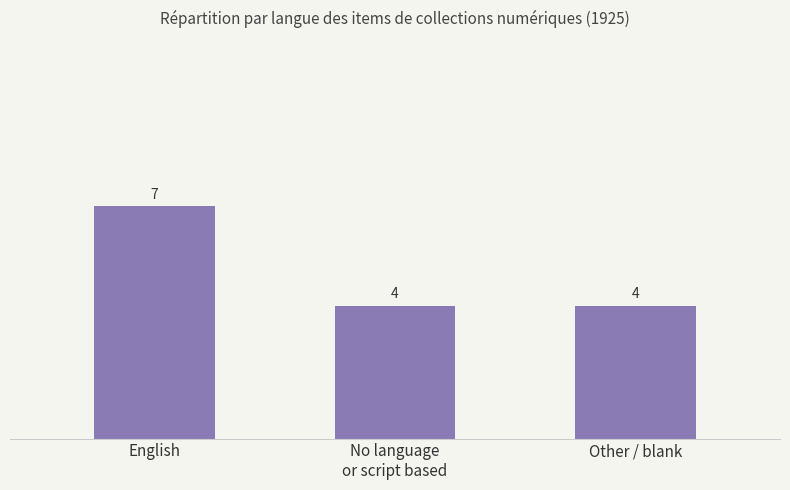

Reading right to left, extract all data points from this chart.

Other / blank=4	No language
or script based=4	English=7